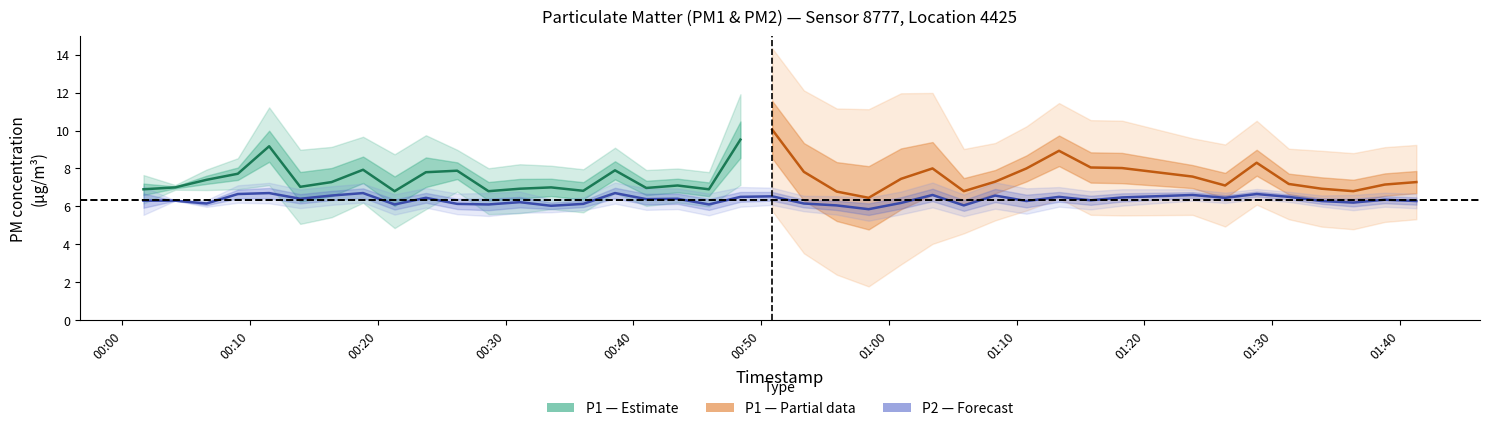

What is the value of the 29th point from the left?

6.3